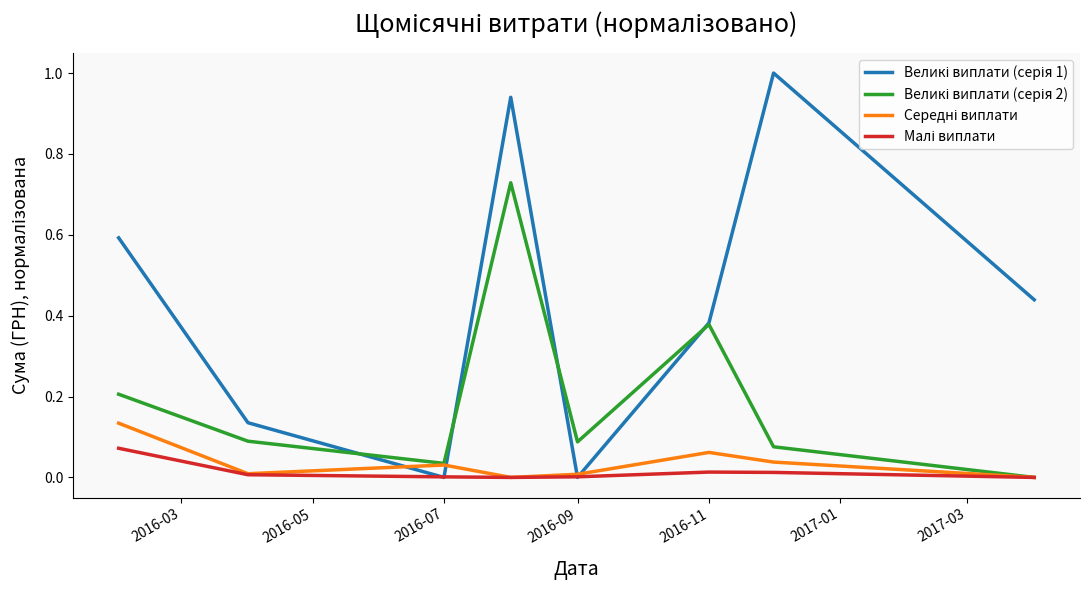

How many lines are shown in the chart?

4